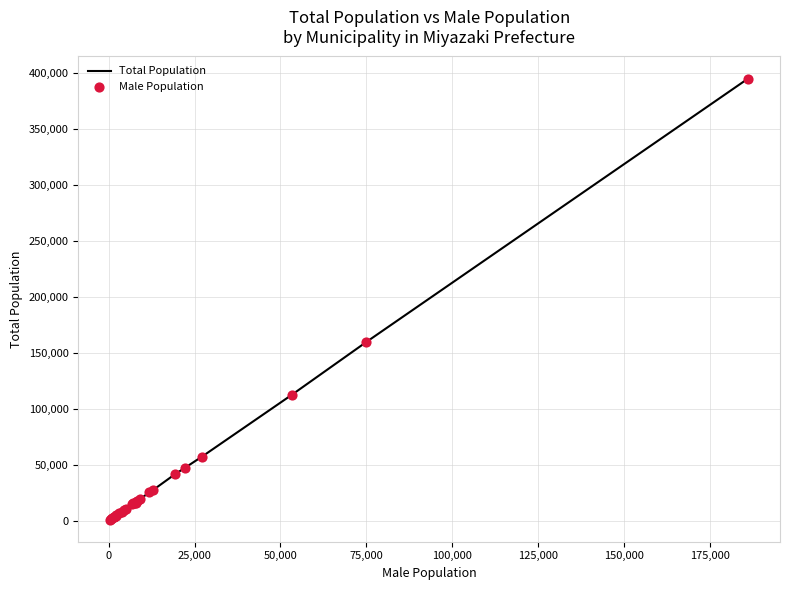

What is the difference between the maximum and minimum values?

393730